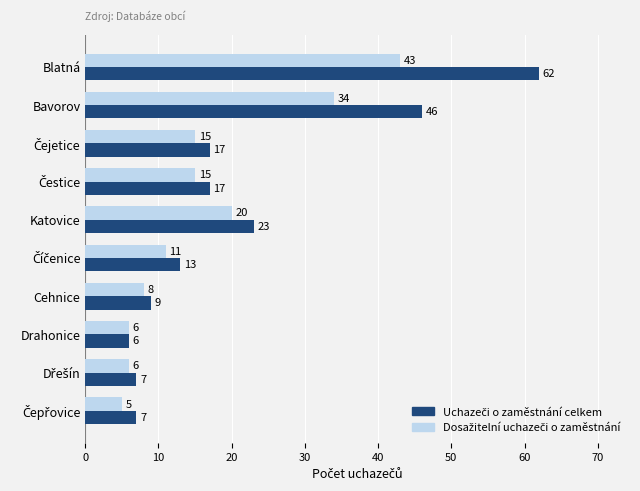

At which category is the sum across all series the highest?

Blatná